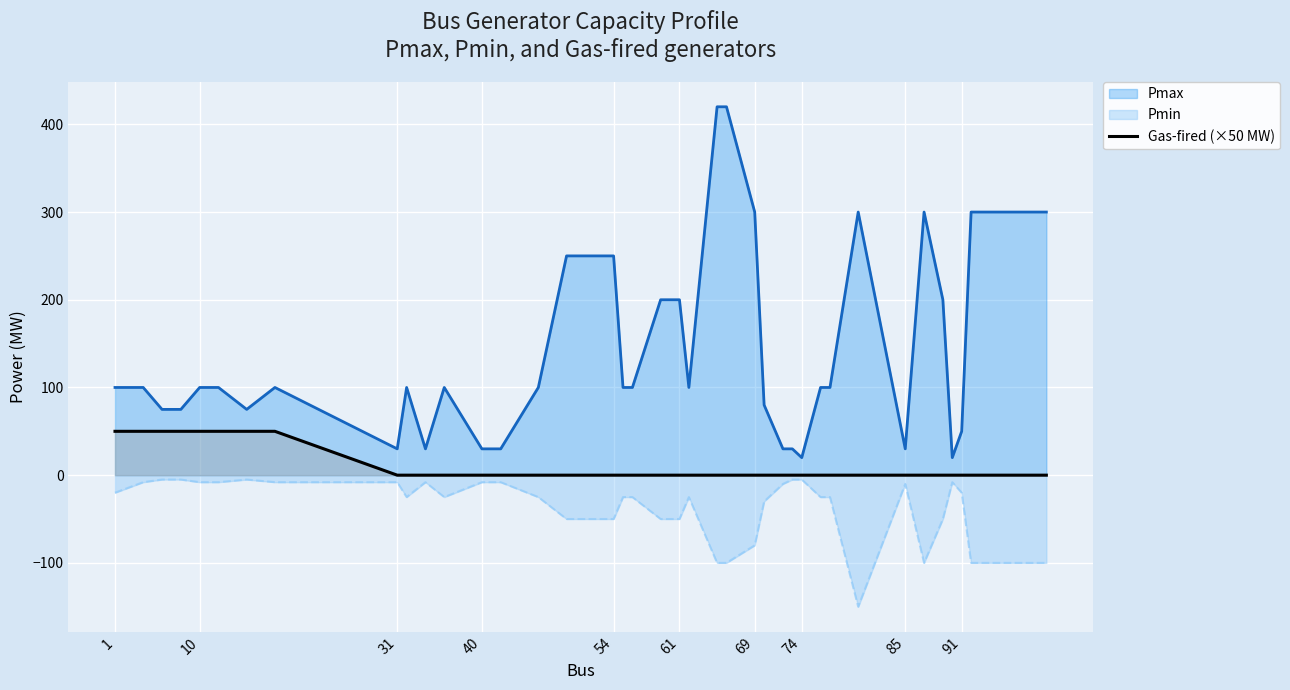

What is the smallest value displayed?

-150